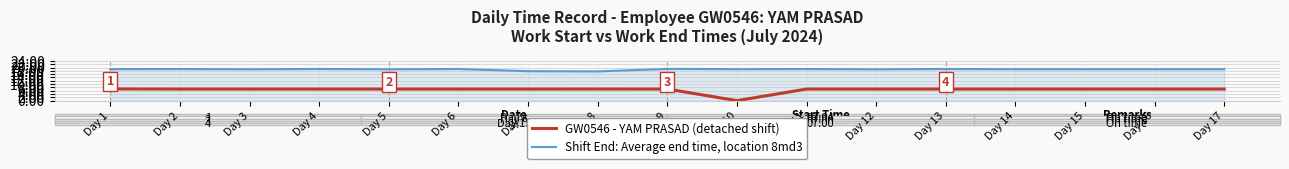

True or false: Shift Start Time (24h) - GW0546 YAM PRASAD has a value of 7.0 at Day 12.

True